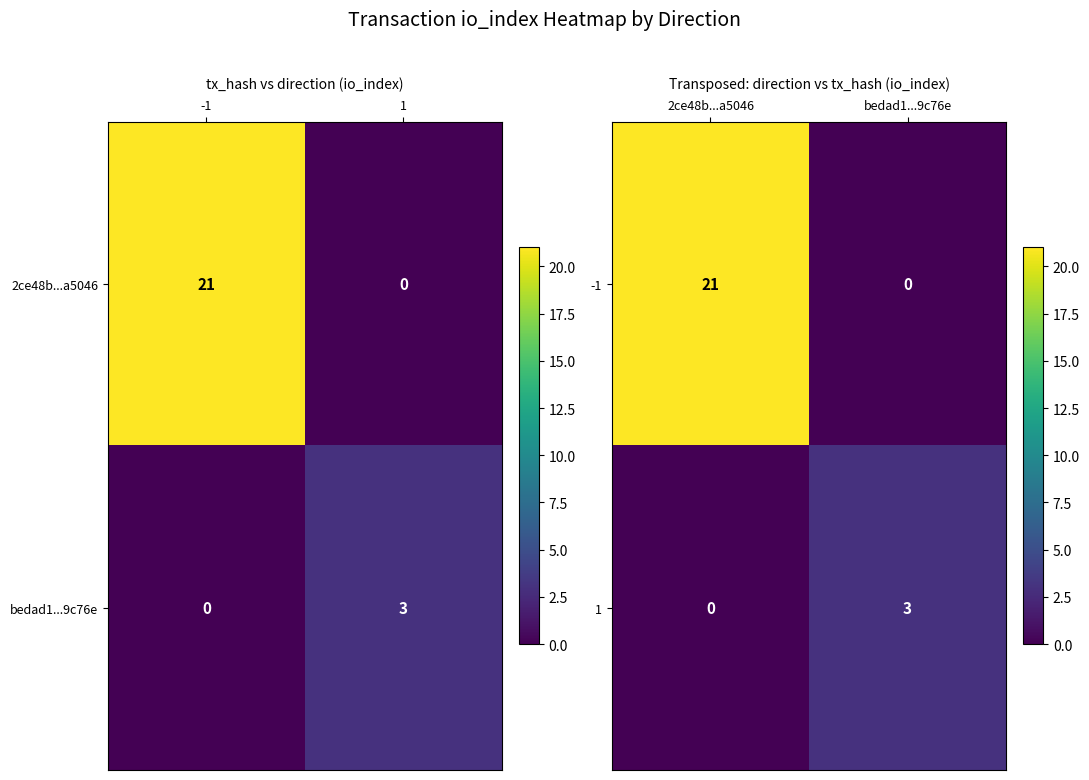

At how many categories does at least one series exceed 15?

1